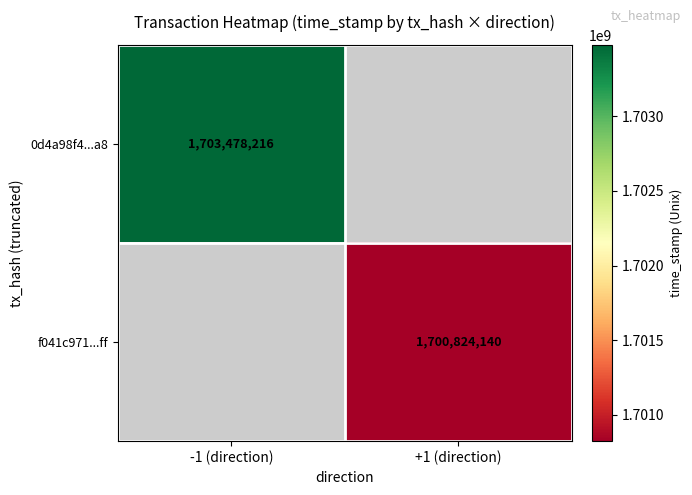

The f041c971...ff series shows 776696194 at +1 (direction). True or false?

False